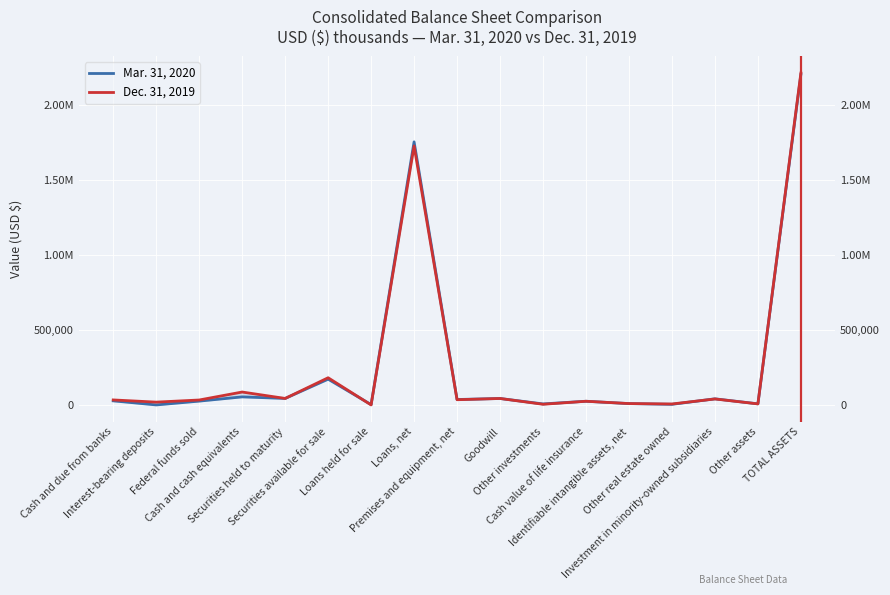

True or false: Mar. 31, 2020 has more than 2 points higher than both neighbors.

True